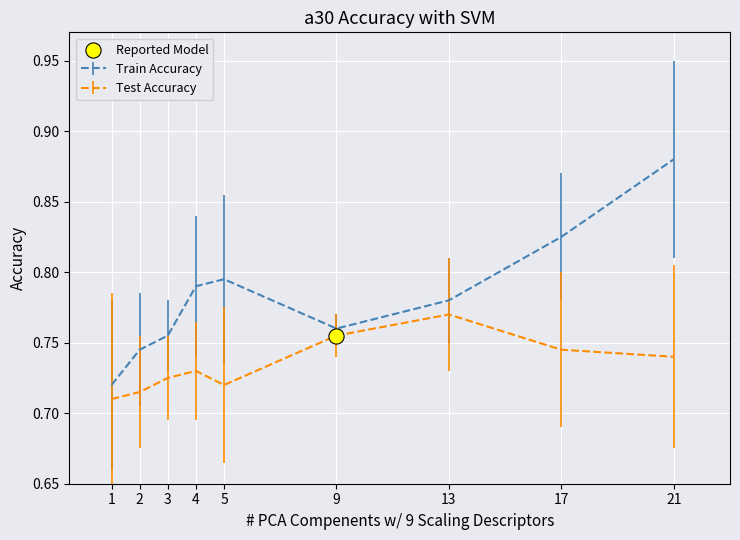

Which series has the largest total across all categories?

Train Accuracy